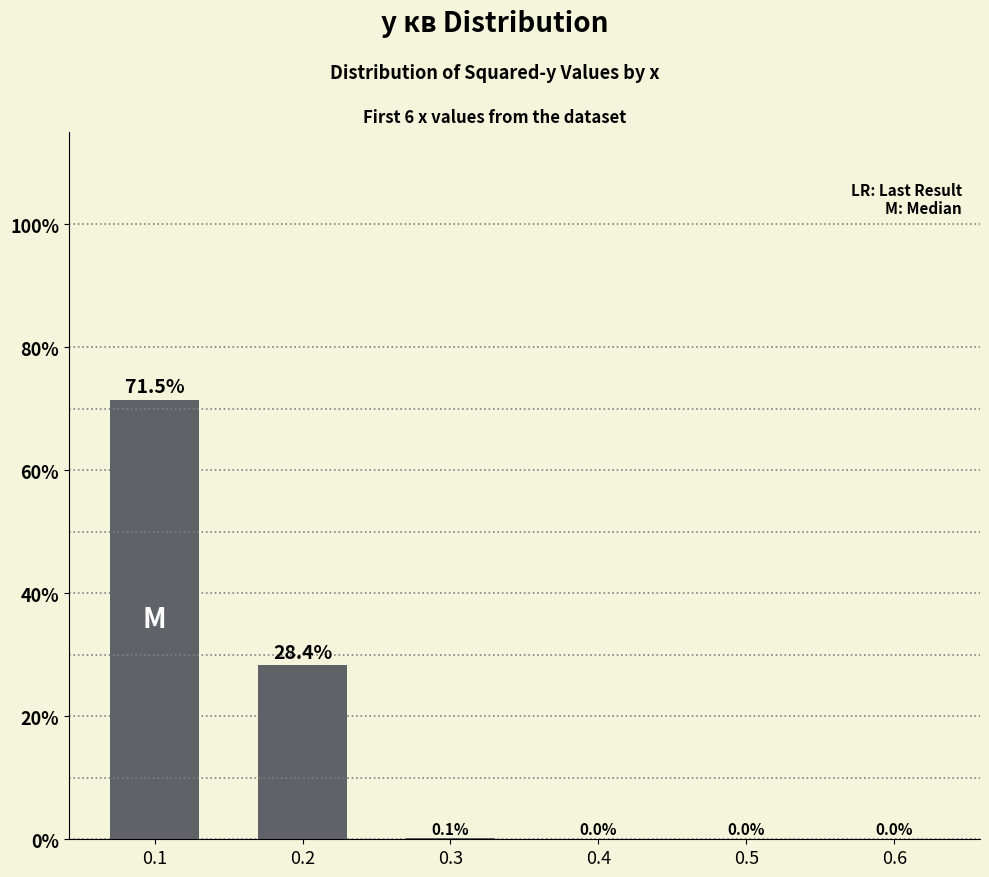

What is the sum of all values?

100.0